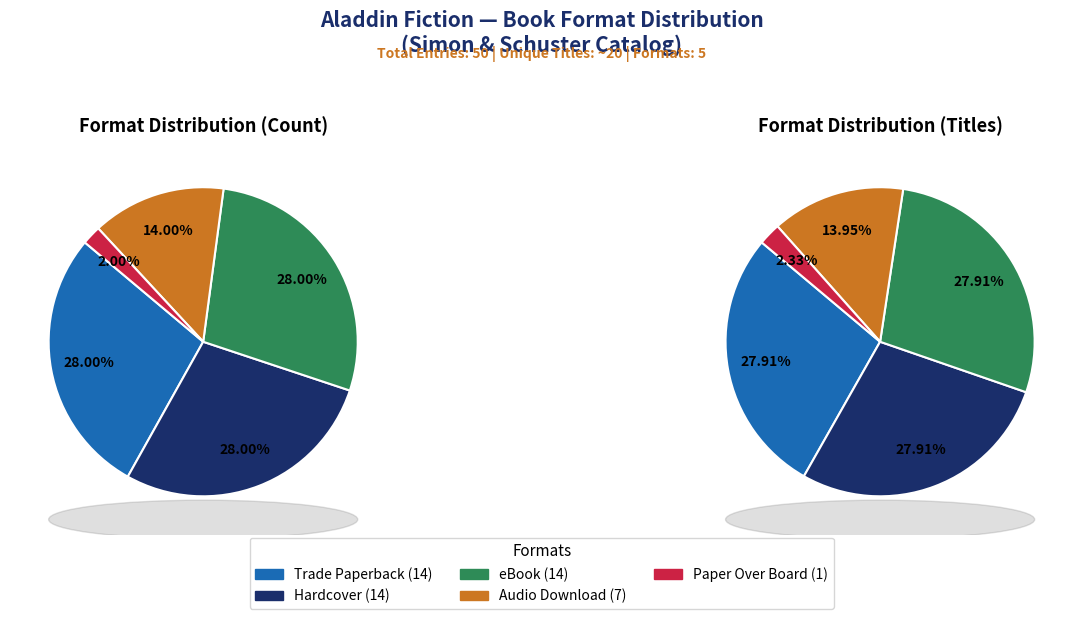

Does Hardcover account for over 50% of the chart?

No